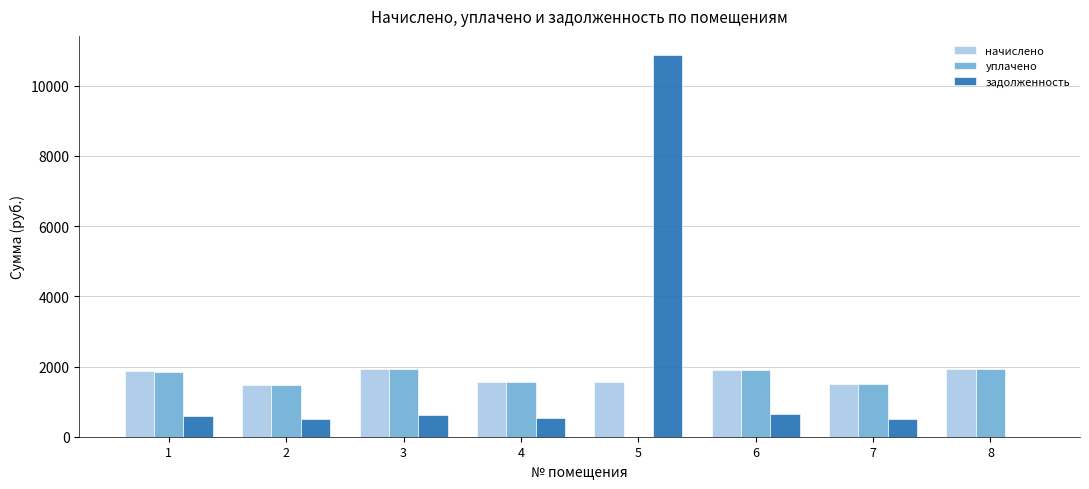

What is the sum of the начислено values at 6 and 4?

3471.7